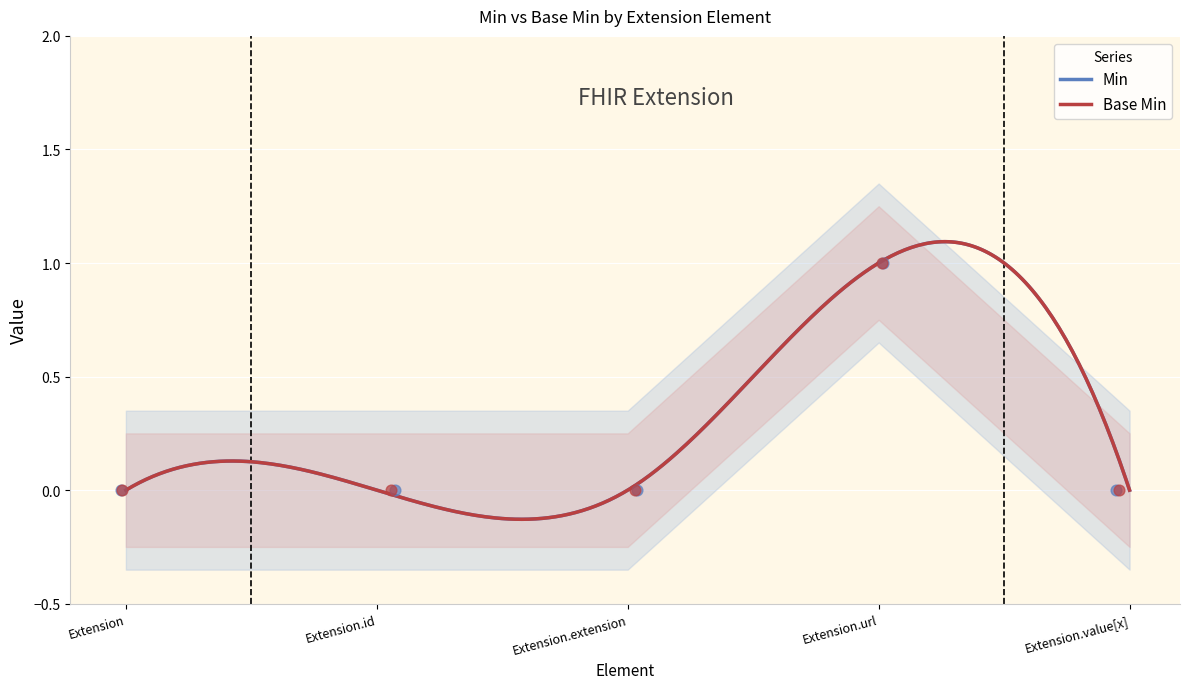

What are all the series names shown in the legend?

Min, Base Min